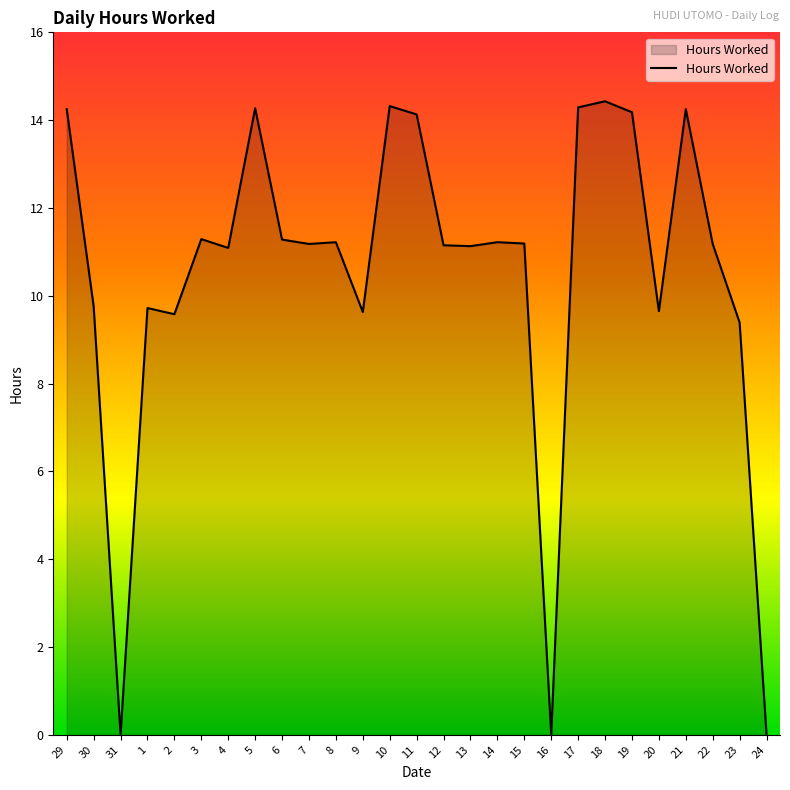

At which category does the data reach its first local peak?

1